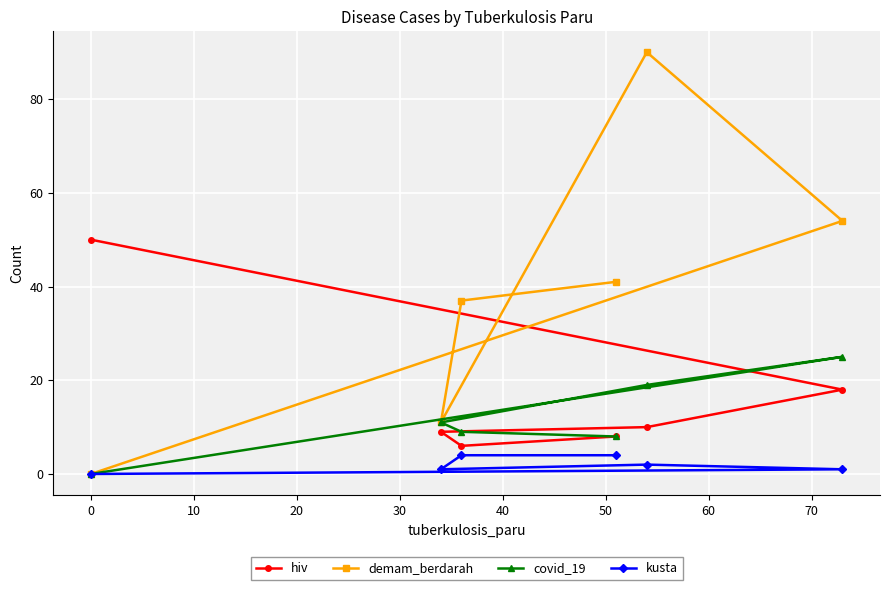

True or false: demam_berdarah and kusta cross at least once.

False